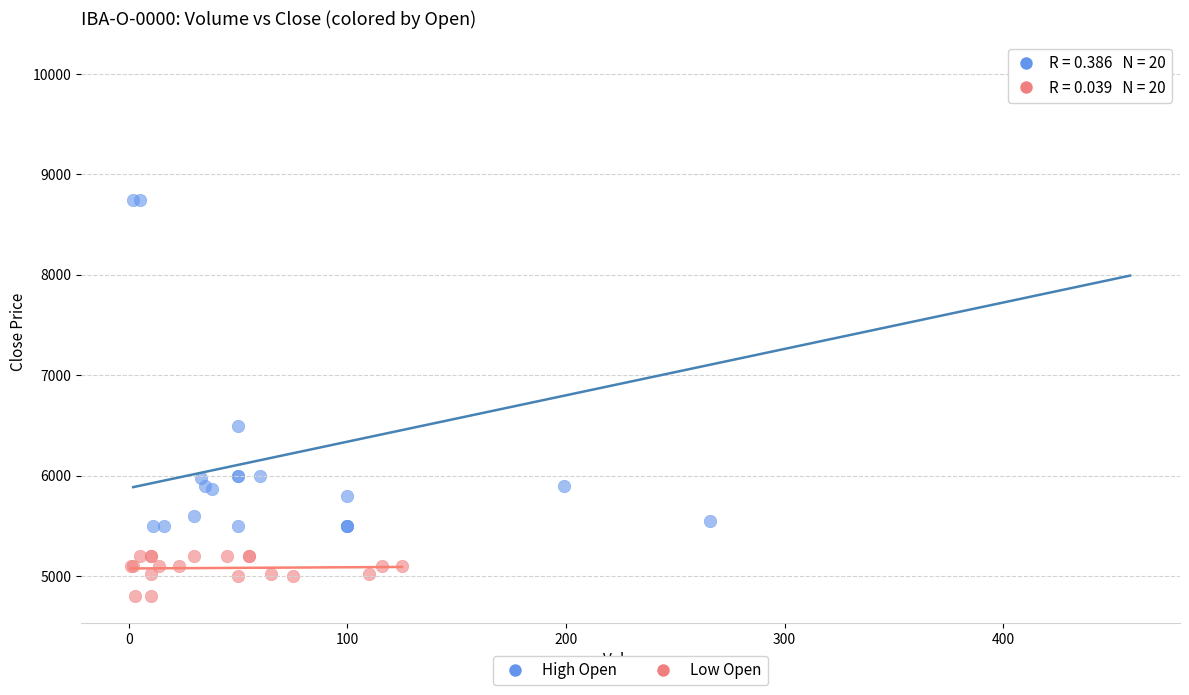

Which series has the largest Y range (max minus min)?

High Open